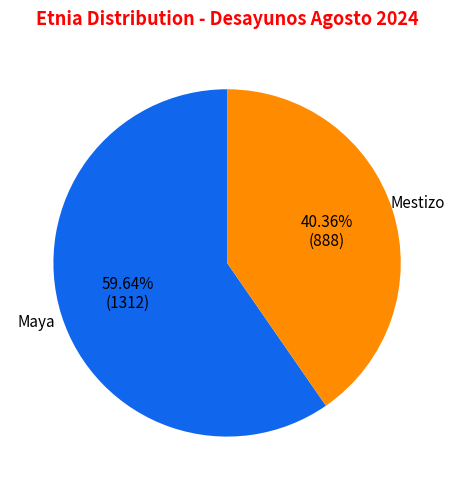

Is there any slice that represents more than half of the pie?

Yes